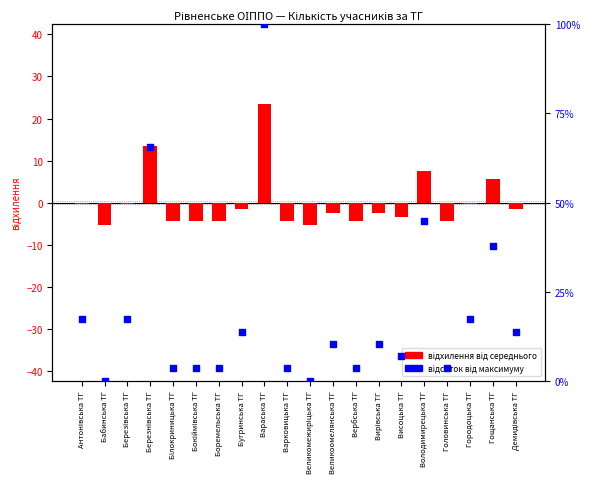

Which series has the largest total across all categories?

відсоток від макс.